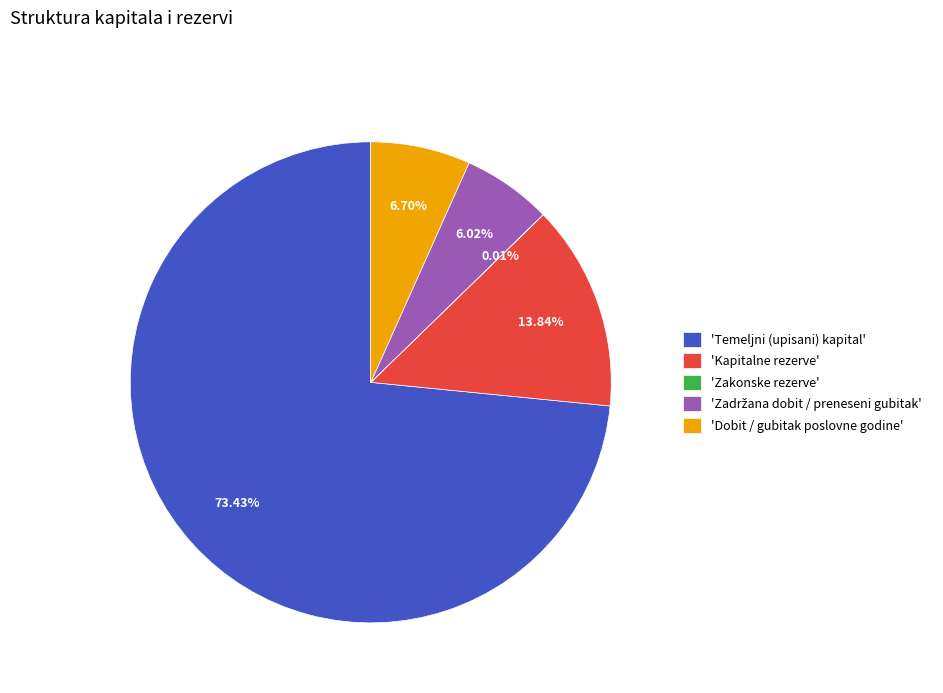

Is 'Temeljni (upisani) kapital' the majority of the pie?

Yes